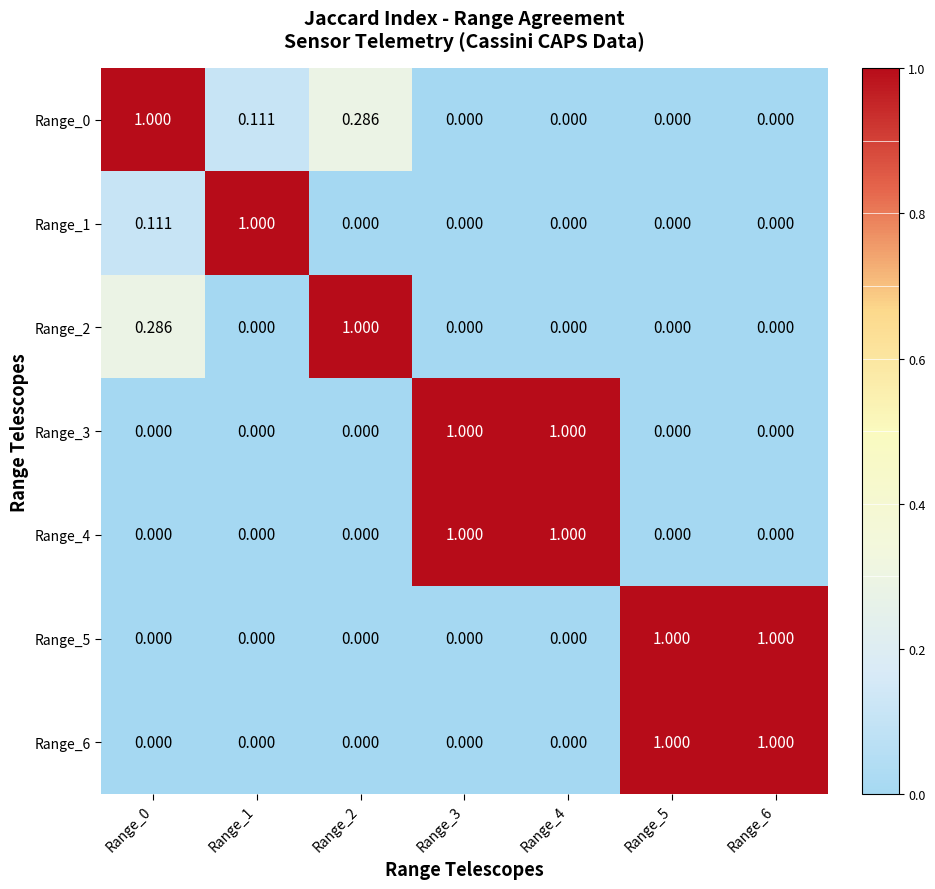

How many values in Range_4 are above zero?

2